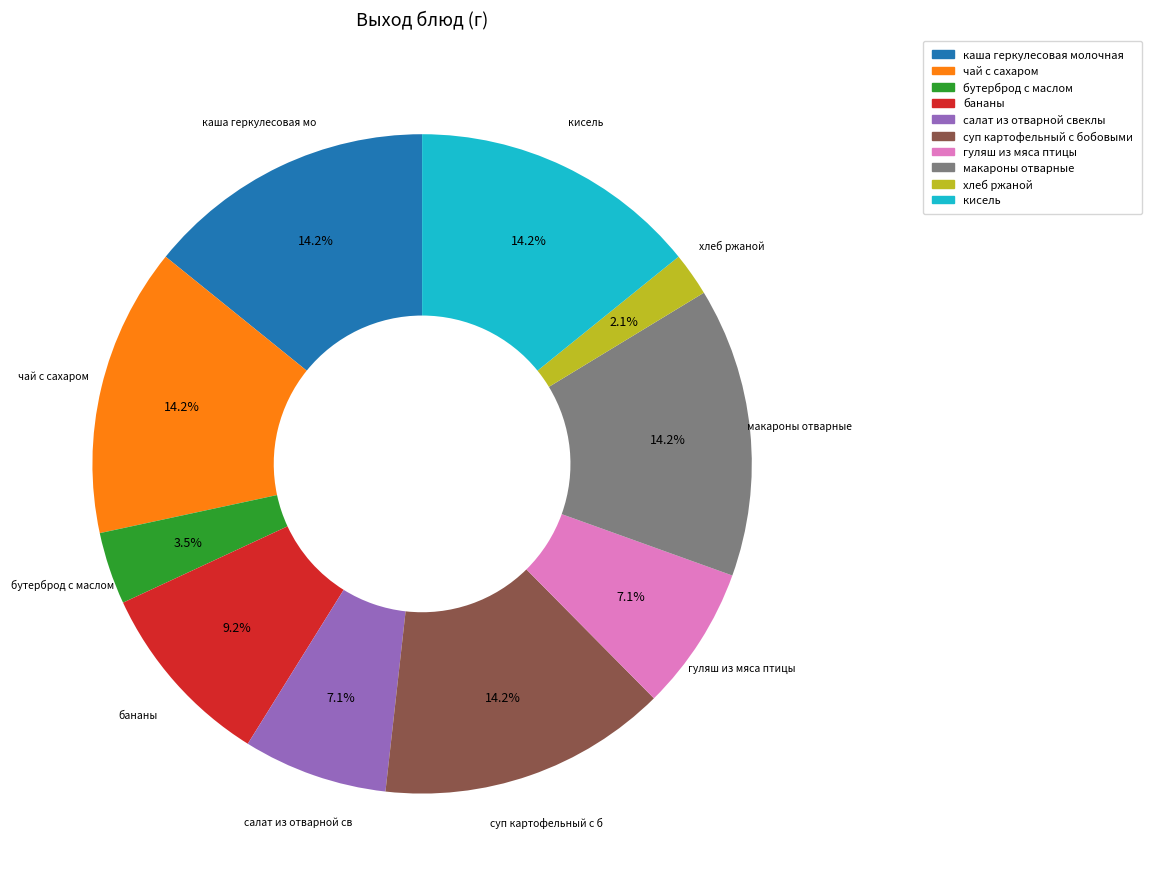

How many segments does this pie chart have?

10